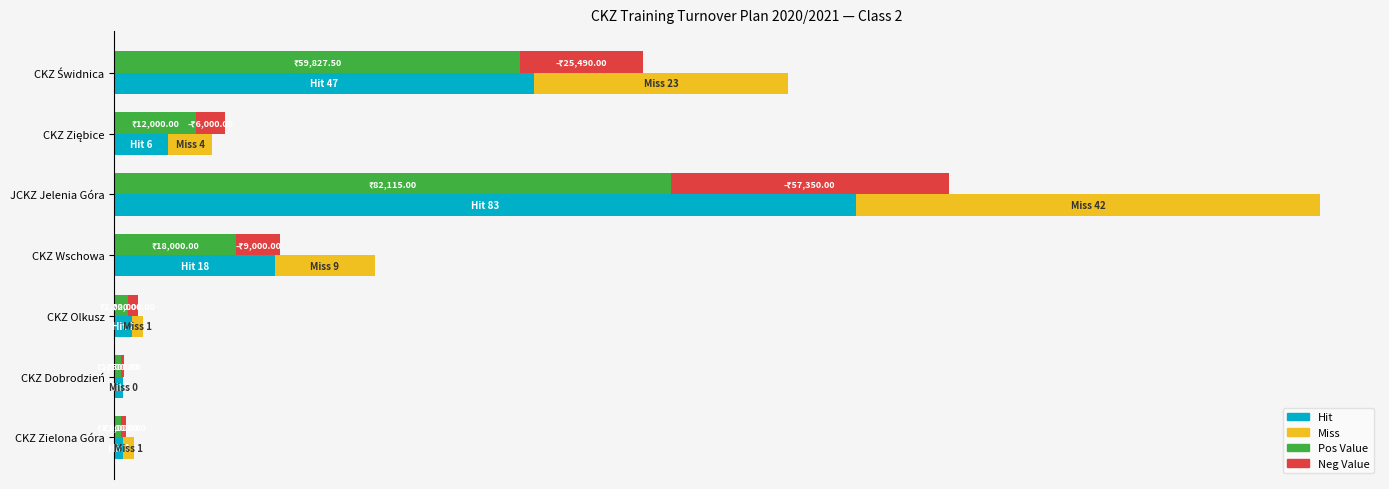

Which series has the largest total across all categories?

Hit